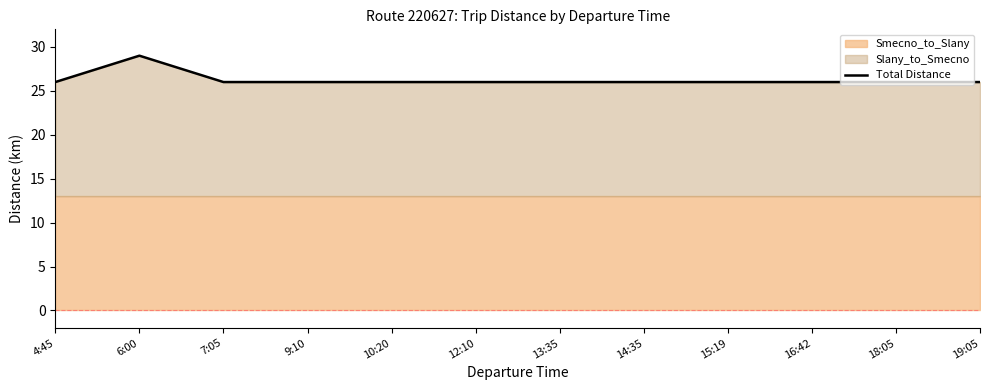

What is the approximate value at 15:19?

26